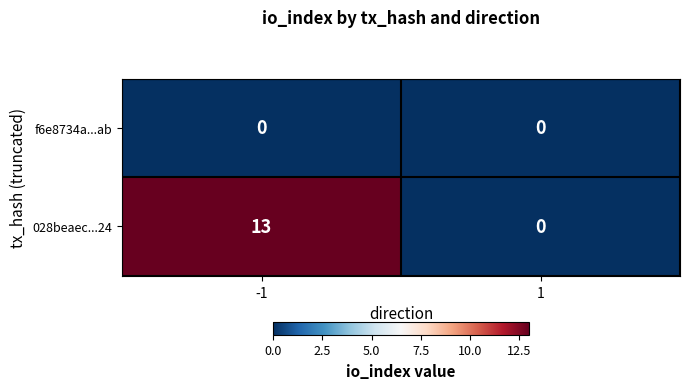

Which series has the largest total across all categories?

028beaec...24